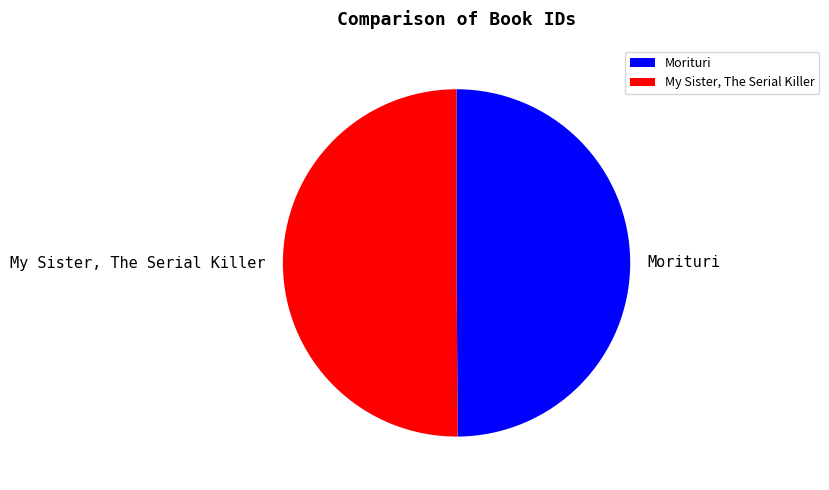

Combined, do Morituri and My Sister, The Serial Killer account for over 50%?

Yes